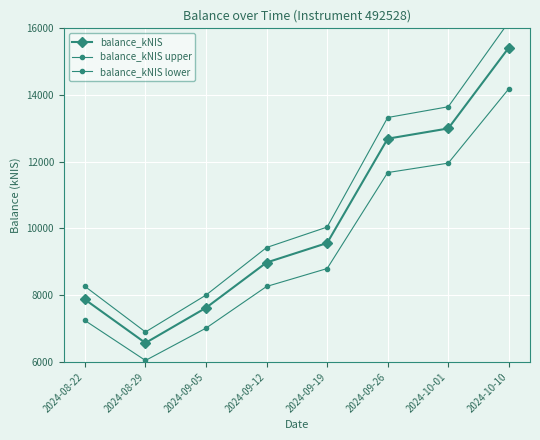

What is the difference between the highest and lowest values at 2024-09-26?

1650.0